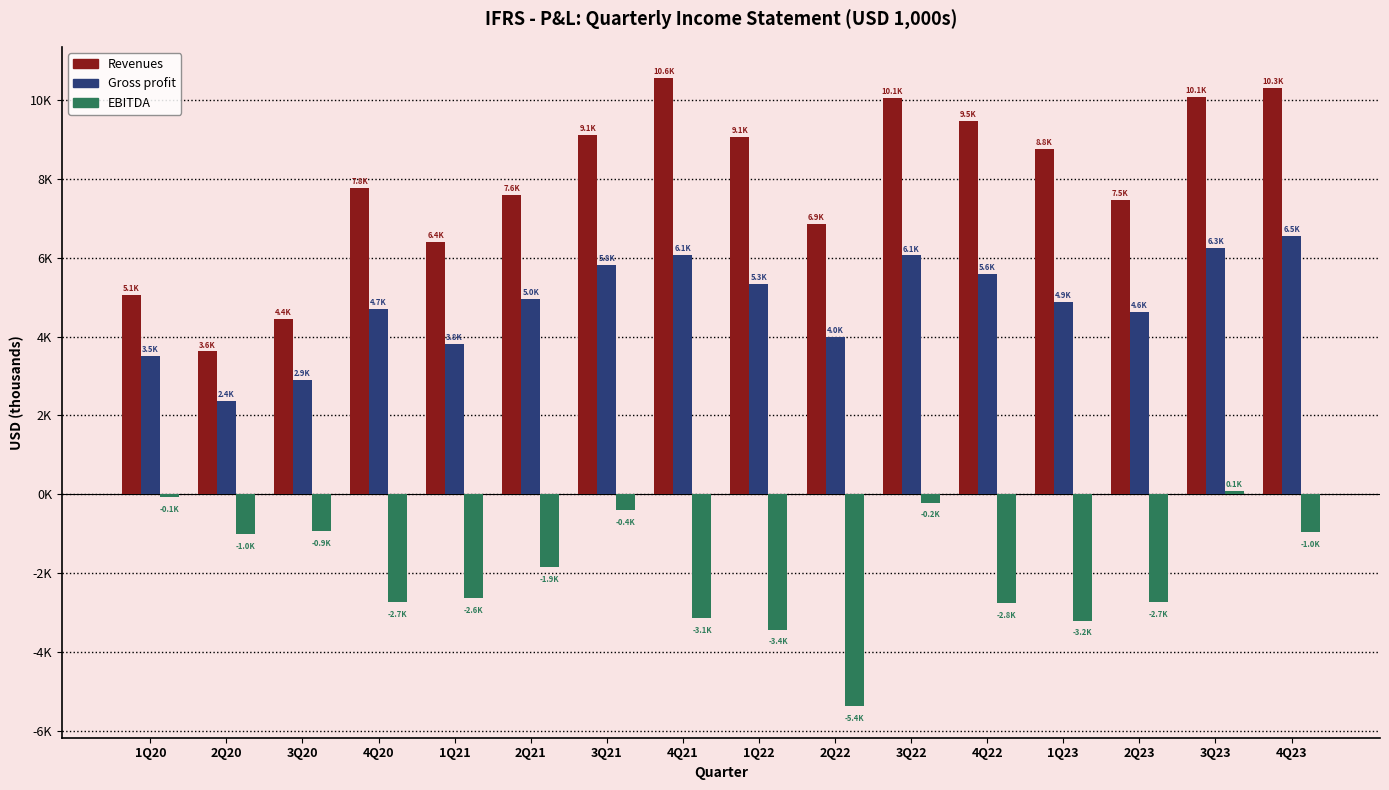

Which series changed the most between 2Q21 and 1Q22?

EBITDA